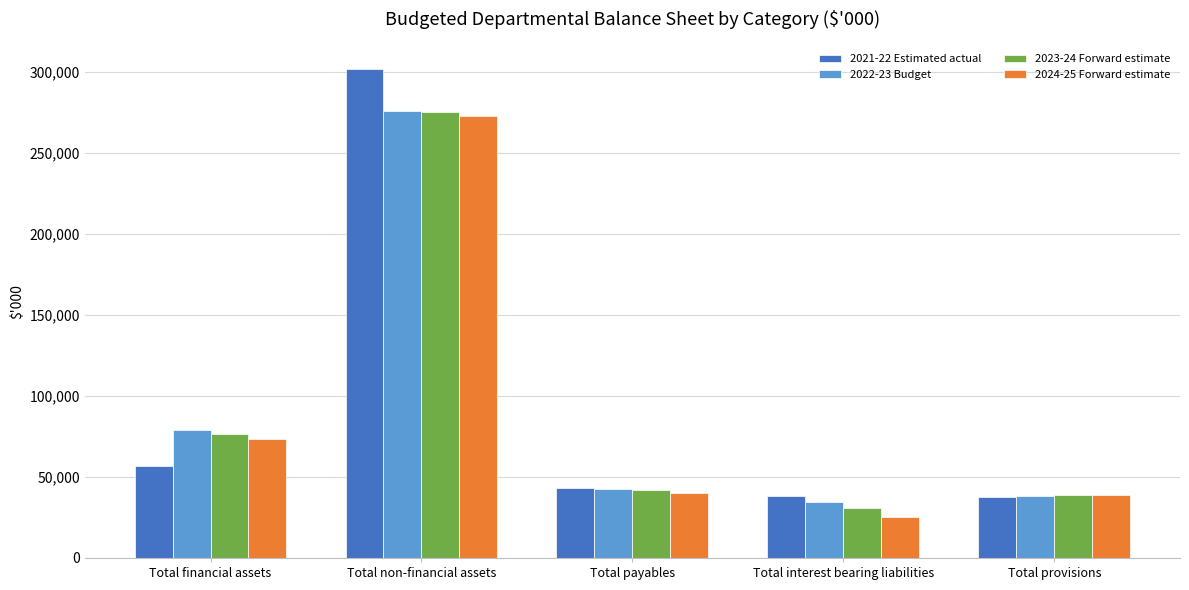

The value of 2021-22 Estimated actual at Total payables is 61702. True or false?

False